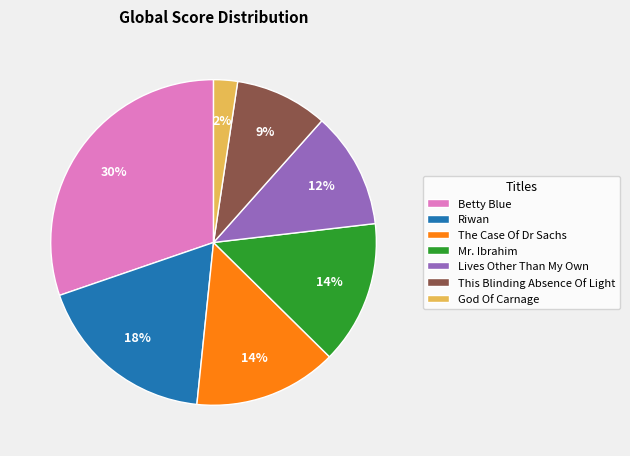

To the nearest percent, what percentage of the pie is Riwan?

18%